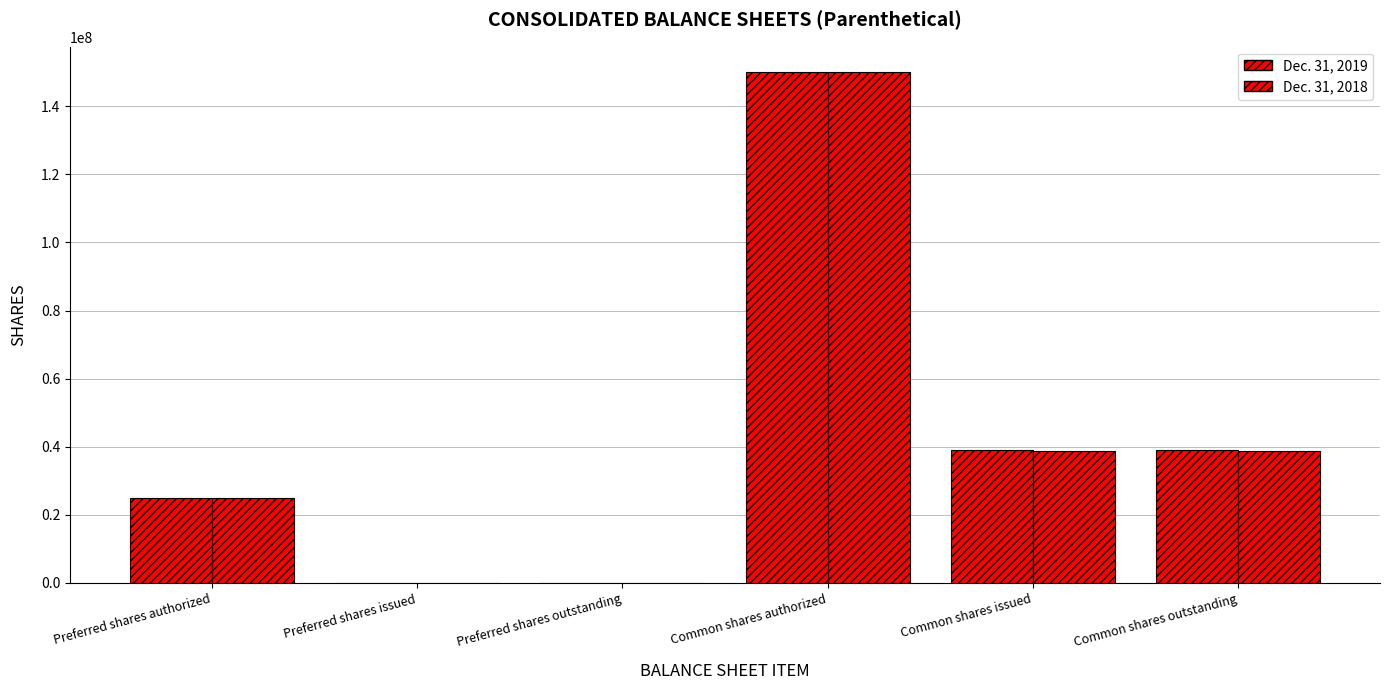

Reading left to right, extract all data points from this chart.

Dec. 31, 2019: Preferred shares authorized=25000000	Preferred shares issued=0	Preferred shares outstanding=0	Common shares authorized=150000000	Common shares issued=39153195	Common shares outstanding=39153195
Dec. 31, 2018: Preferred shares authorized=25000000	Preferred shares issued=0	Preferred shares outstanding=0	Common shares authorized=150000000	Common shares issued=38814464	Common shares outstanding=38814464